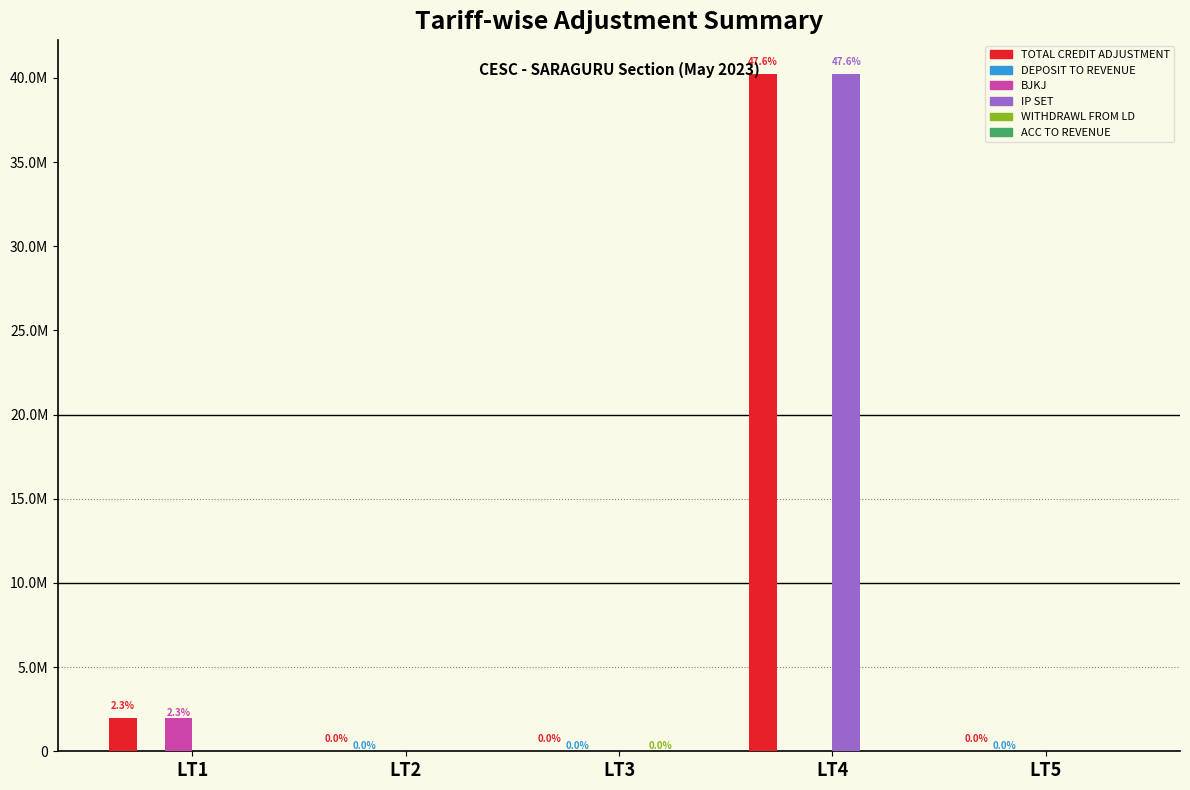

Reading right to left, transcribe all the data shown in this chart.

TOTAL CREDIT ADJUSTMENT: 17295.0	40238695.6	35356.6	400.0	1961555.7
DEPOSIT TO REVENUE: 17295.0	0.0	31575.0	400.0	0.0
BJKJ: 0.0	0.0	0.0	0.0	1961555.7
IP SET: 0.0	40238695.6	0.0	0.0	0.0
WITHDRAWL FROM LD: 0.0	0.0	3781.6	0.0	0.0
ACC TO REVENUE: 0.0	0.0	0.0	0.0	0.0